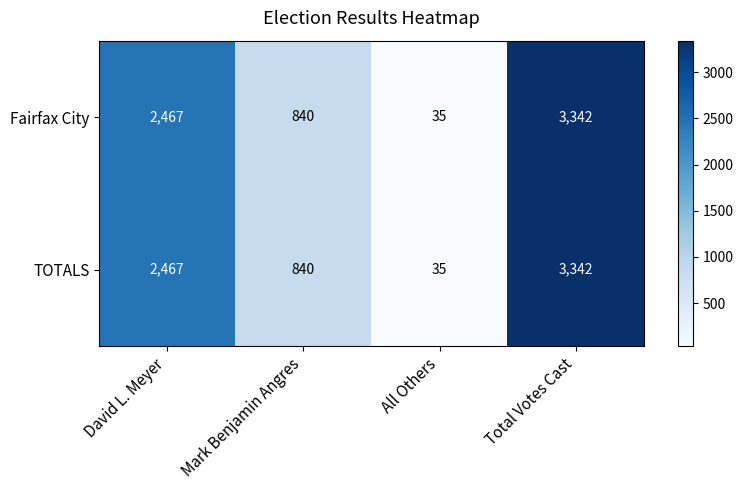

At how many categories does at least one series exceed 342?

3